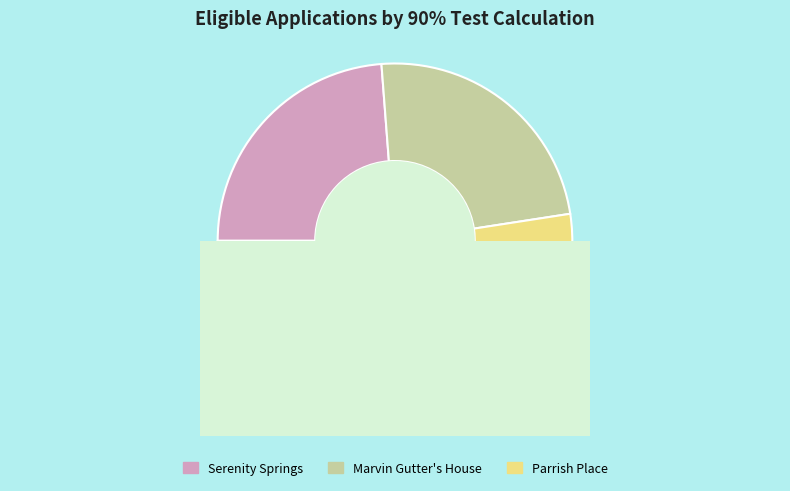

Count the number of slices in the pie.

4